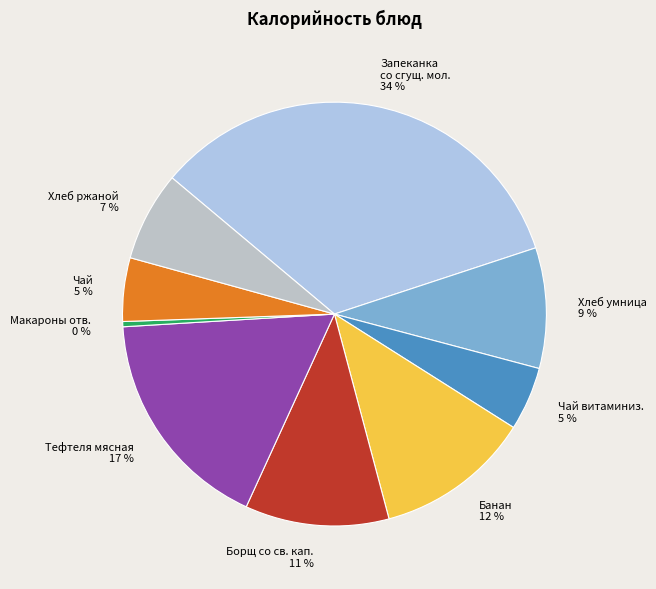

Between Чай and Макароны отв., which is larger?

Чай